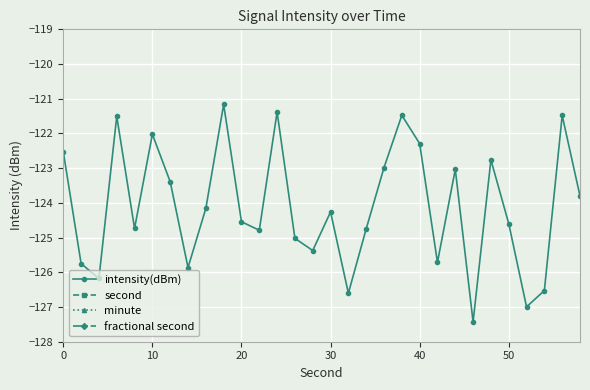

True or false: fractional second and second intersect in this chart.

False